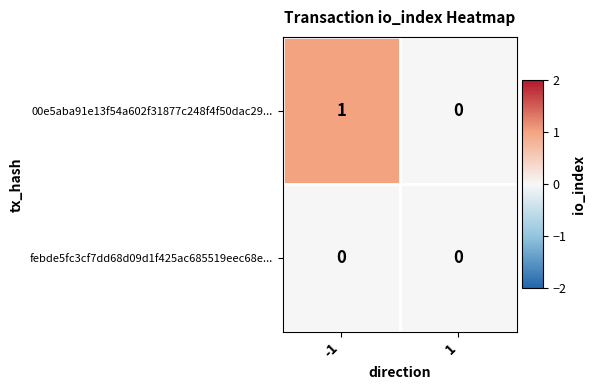

At which category is the sum across all series the highest?

-1